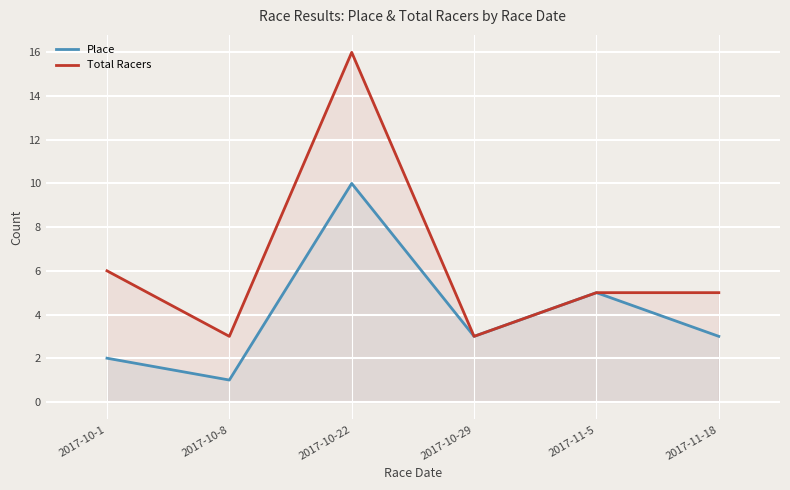

Where is Place nearest to the value 5?

2017-11-5